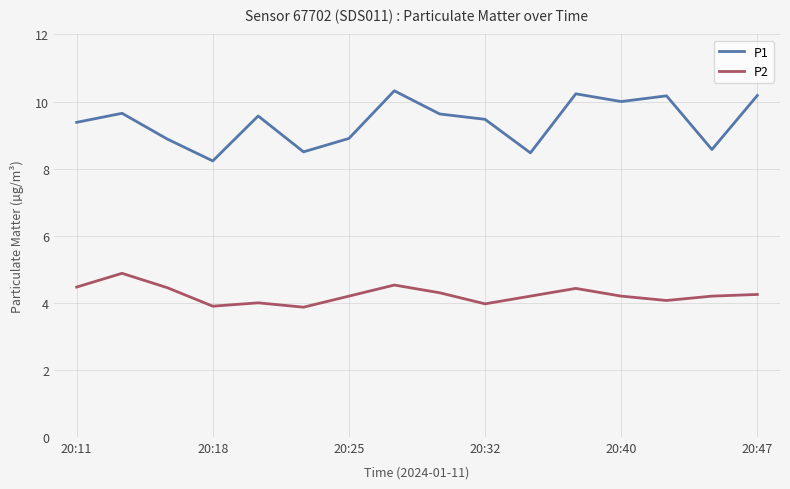

Rank the series by their average value, from highest to lowest.

P1, P2